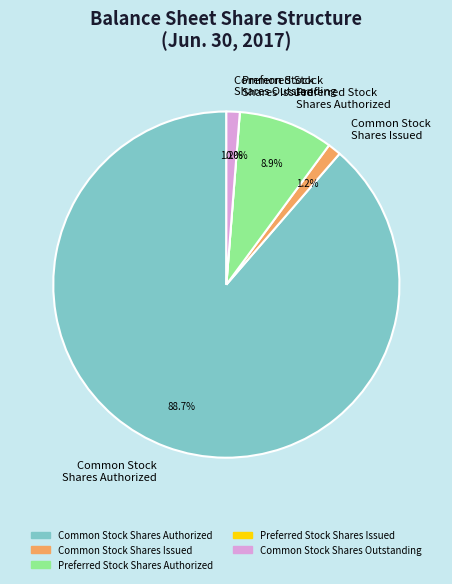

What is the smallest slice in the pie chart?

Preferred Stock, Shares Issued